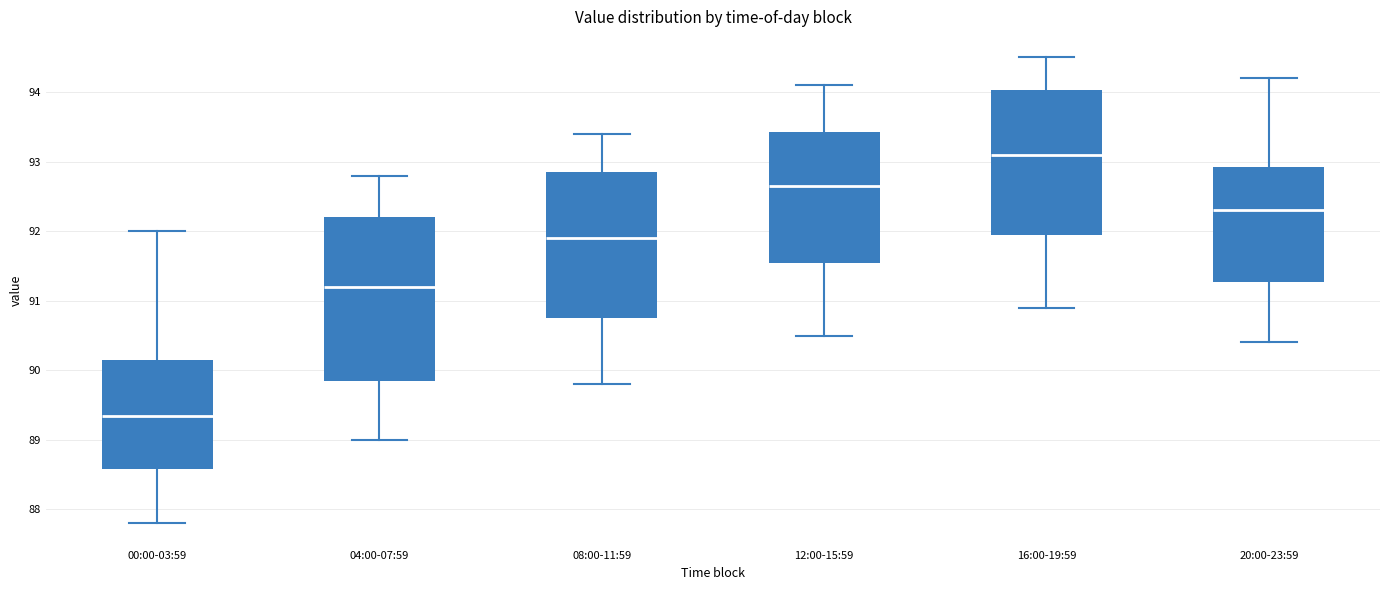

Reading left to right, transcribe this box plot: for each box, give where its median line is, the range the box spans, and where its two whiskers end, as read against the y-axis. The values are not printed on the chart, so give them approximately, as read against the axis.

00:00-03:59: median 89.4, box 88.6 to 90.2, whiskers 87.8 to 92.0
04:00-07:59: median 91.2, box 89.9 to 92.2, whiskers 89.0 to 92.8
08:00-11:59: median 91.9, box 90.8 to 92.9, whiskers 89.8 to 93.4
12:00-15:59: median 92.7, box 91.6 to 93.4, whiskers 90.5 to 94.1
16:00-19:59: median 93.1, box 92.0 to 94.0, whiskers 90.9 to 94.5
20:00-23:59: median 92.3, box 91.3 to 92.9, whiskers 90.4 to 94.2